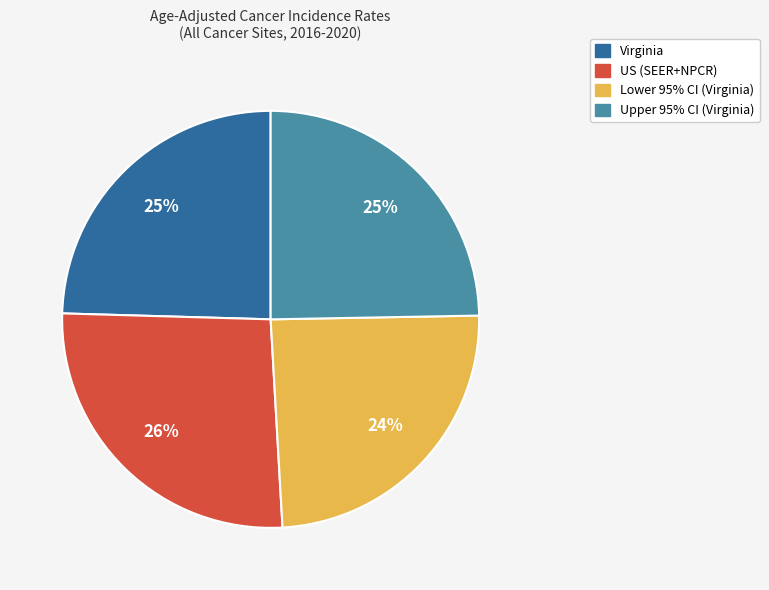

Is it true that Virginia is 11% of the pie?

False